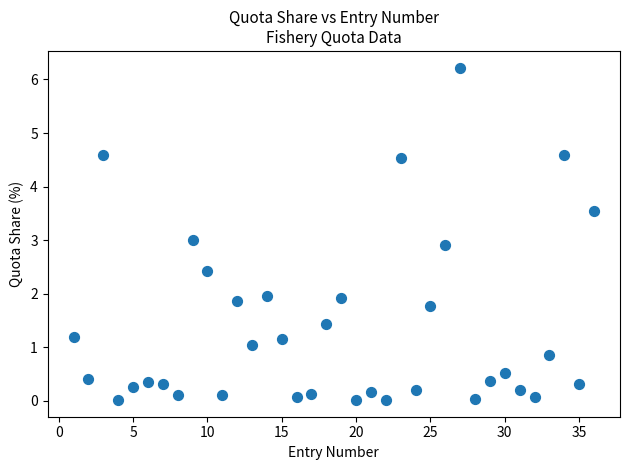

What is the range of Y values (max minus min)?

6.2